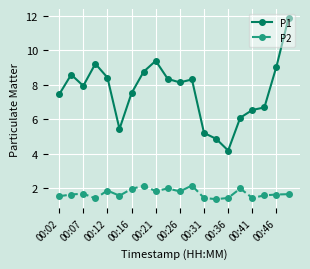

Rank the series by their average value, from lowest to highest.

P2, P1